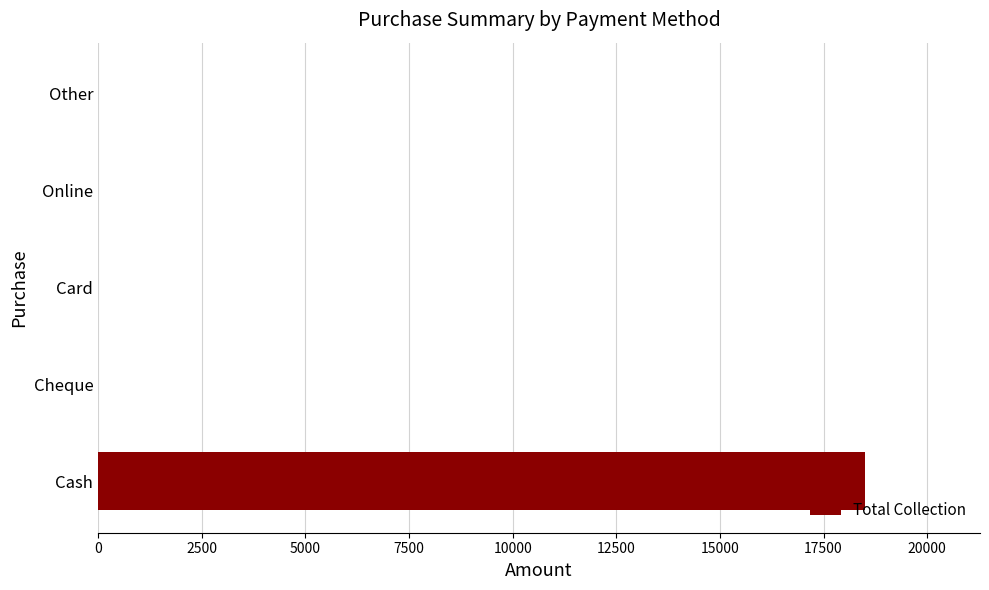

Is it true that the value at Online is 6930?

False